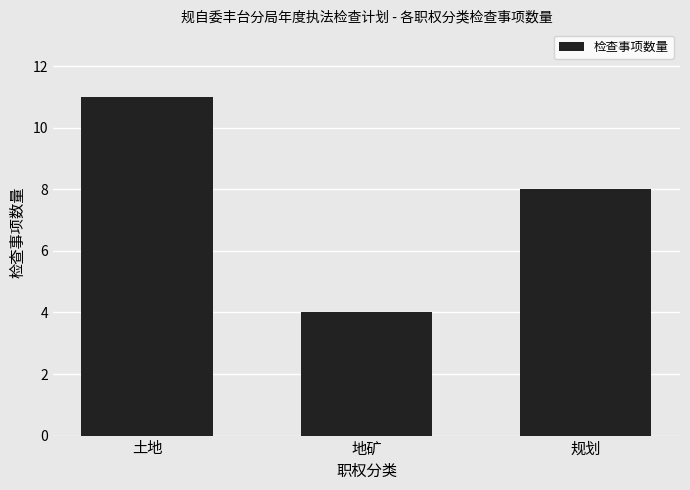

Rank the categories by value from lowest to highest.

地矿, 规划, 土地